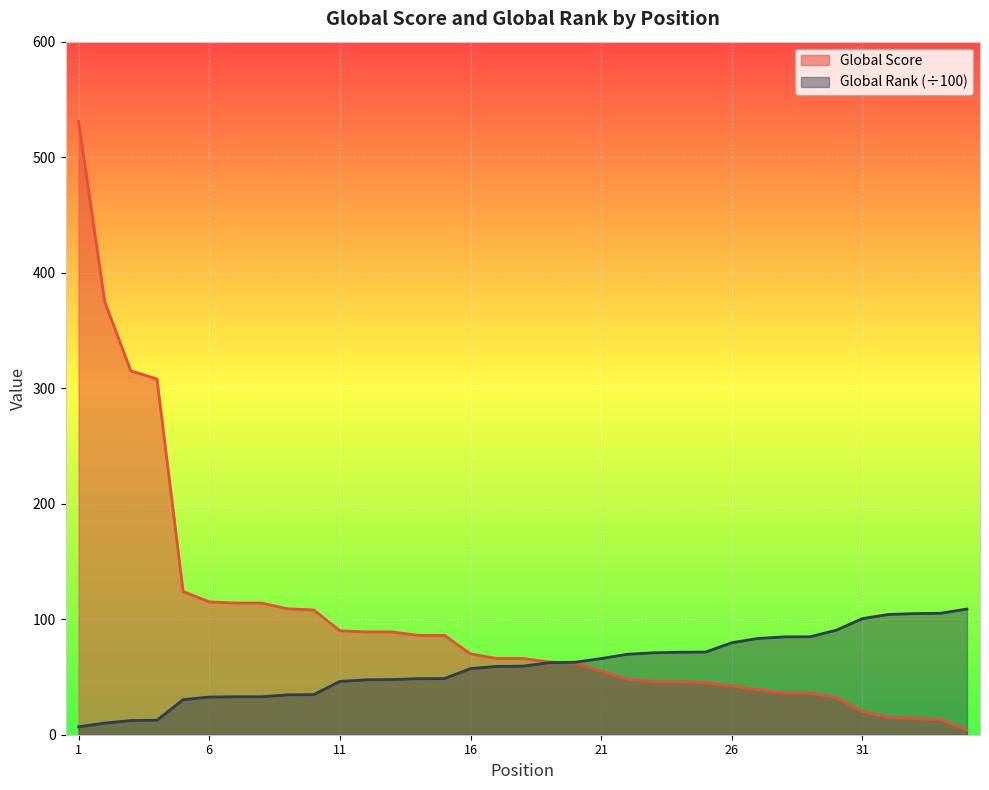

What is the value of the Global Score point at the 27th from the left?

39.0